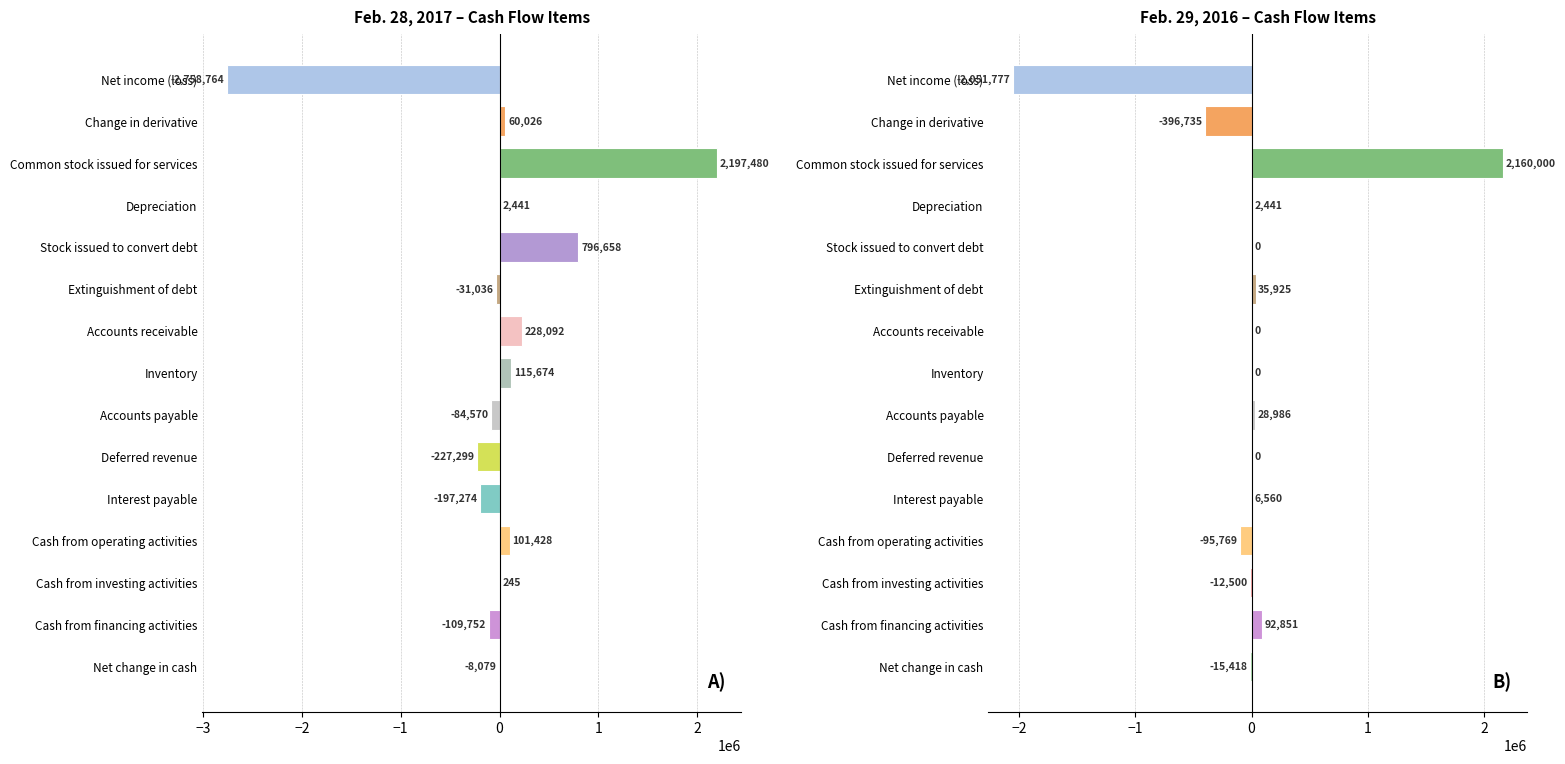

Between Common stock issued for services and Depreciation, which series saw the biggest shift?

Feb. 28, 2017